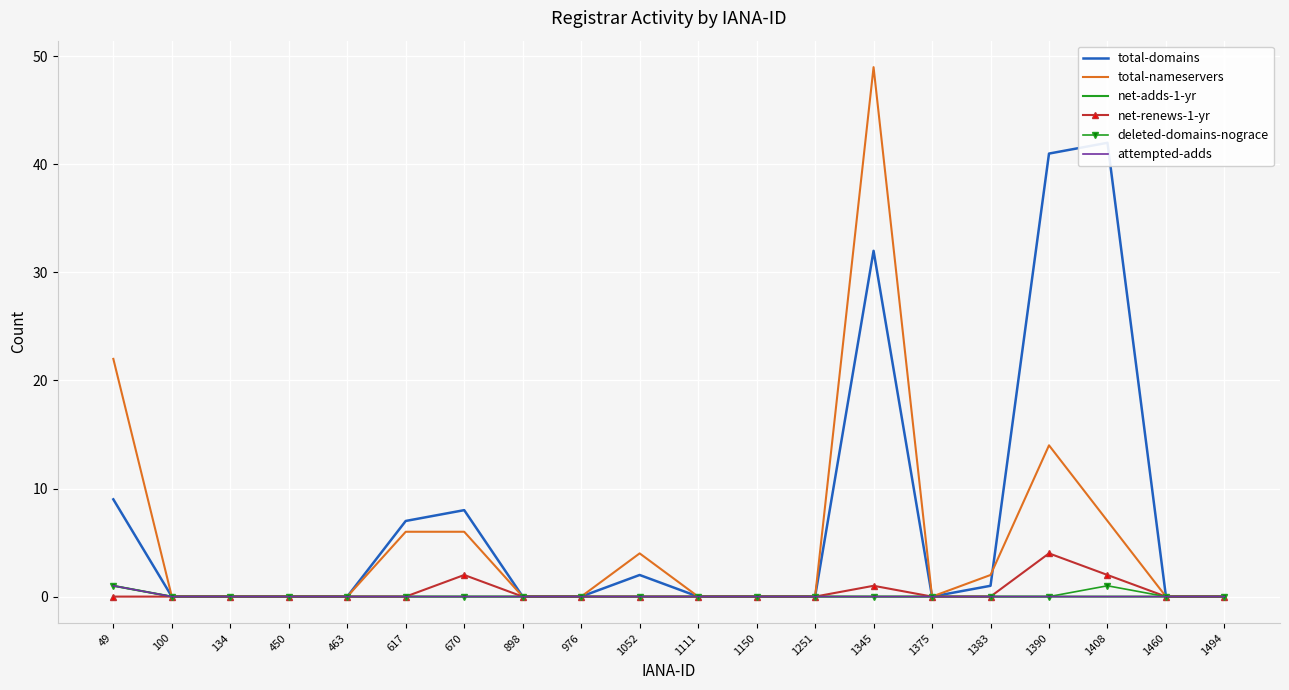

What is the difference between the maximum and minimum values in the total-nameservers series?

49